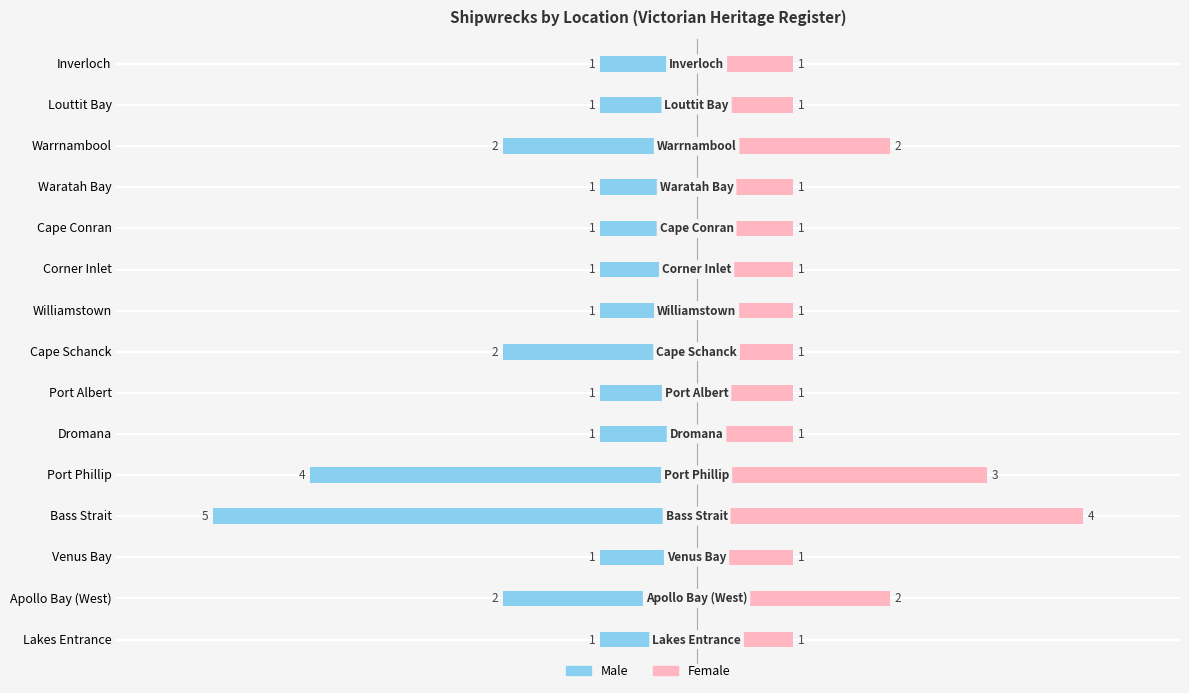

Reading right to left, list all the values displayed in this chart.

Male: -1	-1	-2	-1	-1	-1	-1	-2	-1	-1	-4	-5	-1	-2	-1
Female: 1	1	2	1	1	1	1	1	1	1	3	4	1	2	1